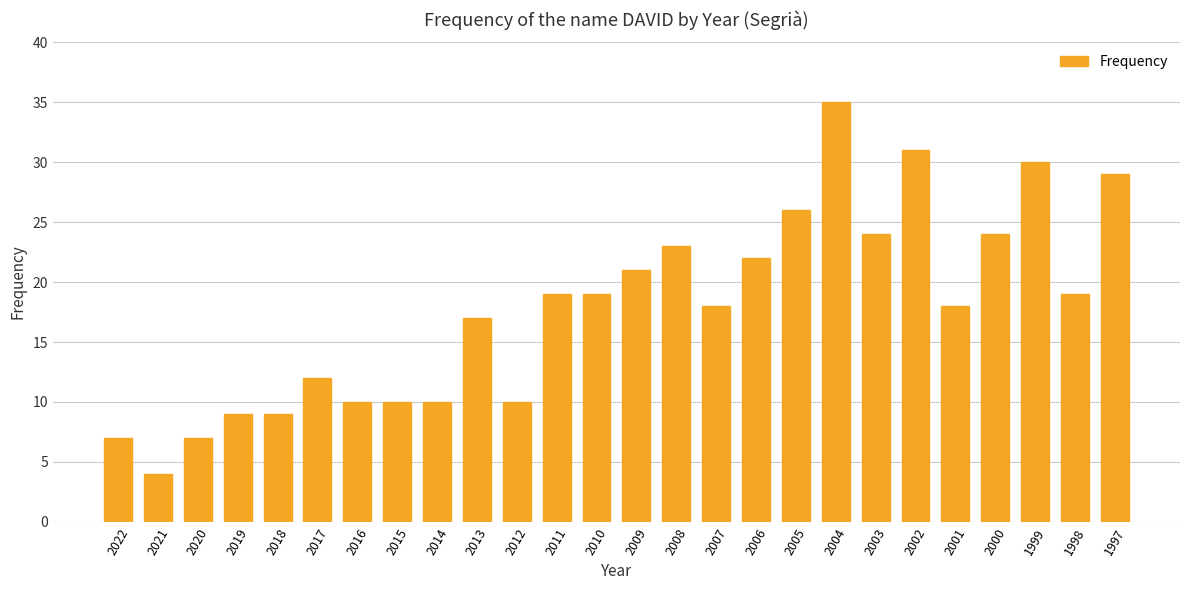

What is the greatest value displayed?

35